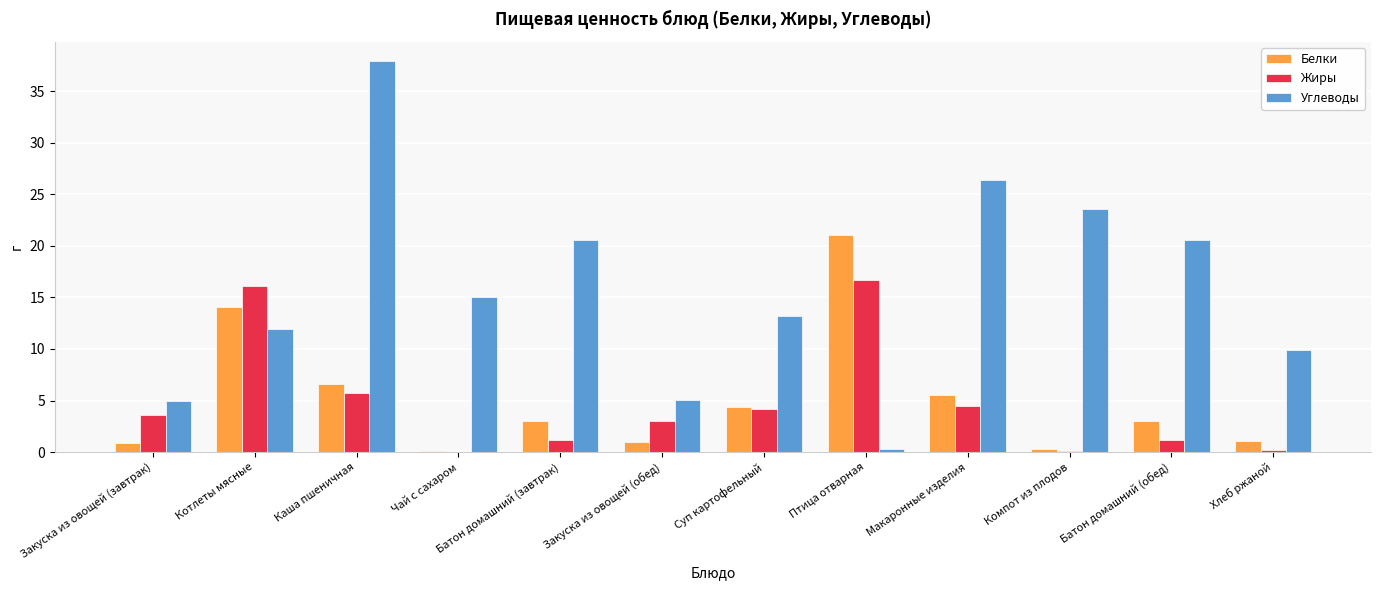

Between Суп картофельный and Батон домашний (обед), which series saw the biggest shift?

Углеводы